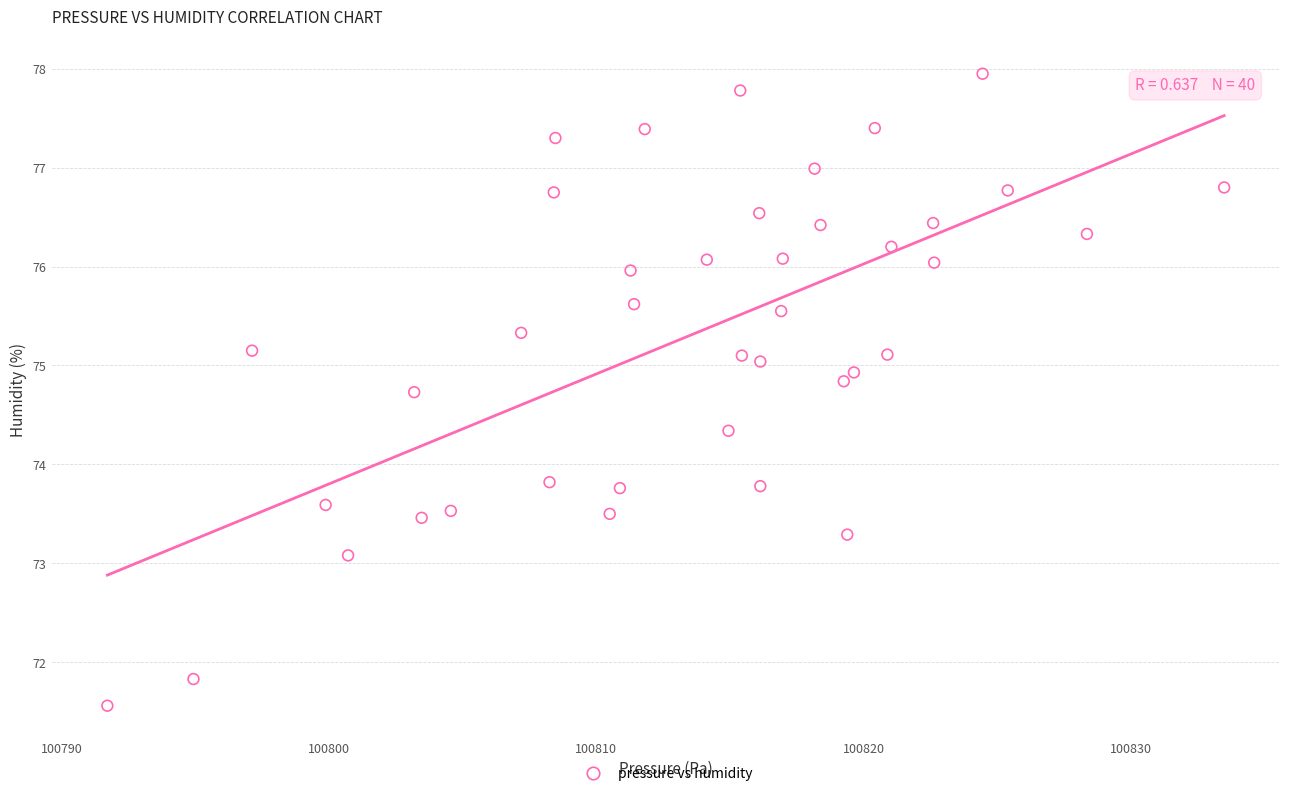

What is the range of Y values (max minus min)?

6.4